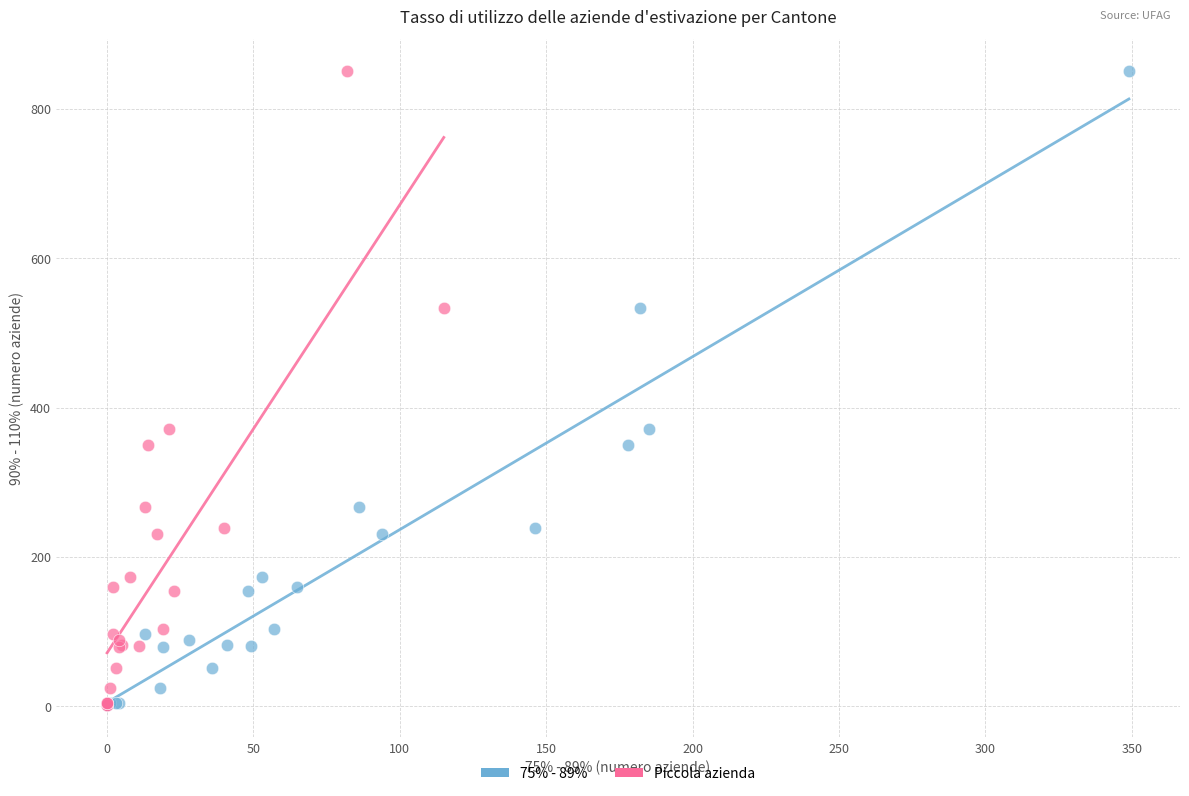

What are all the series names shown in the legend?

75% - 89%, Piccola azienda